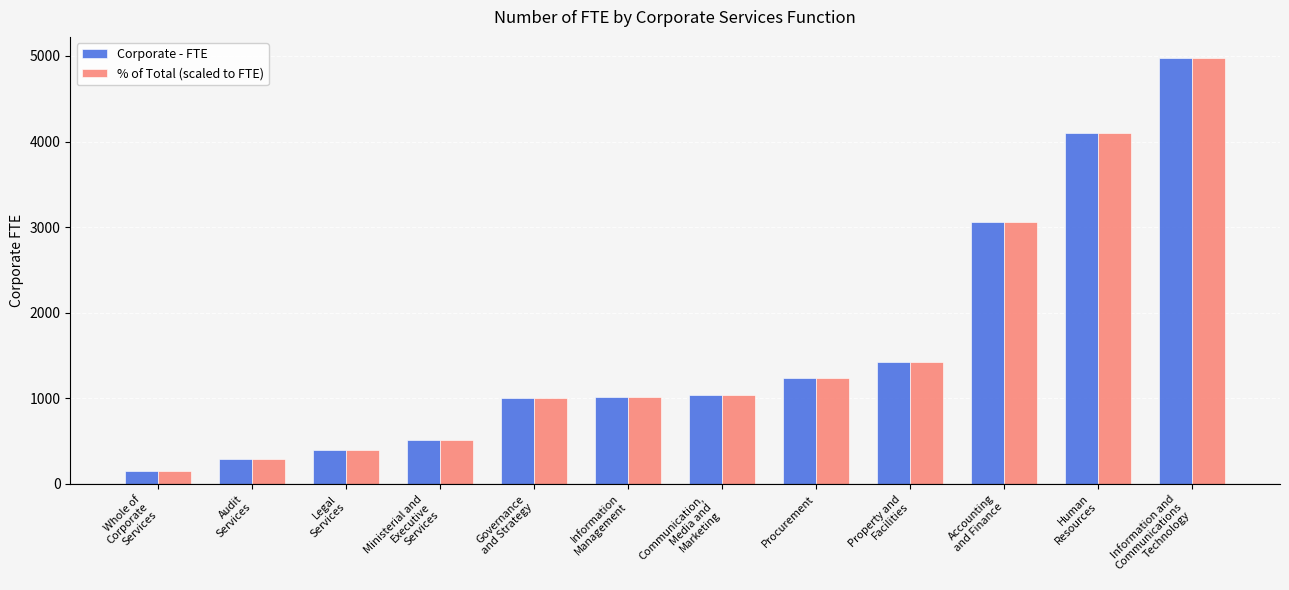

What is the label of the 4th bar from the left?

Ministerial and
Executive
Services